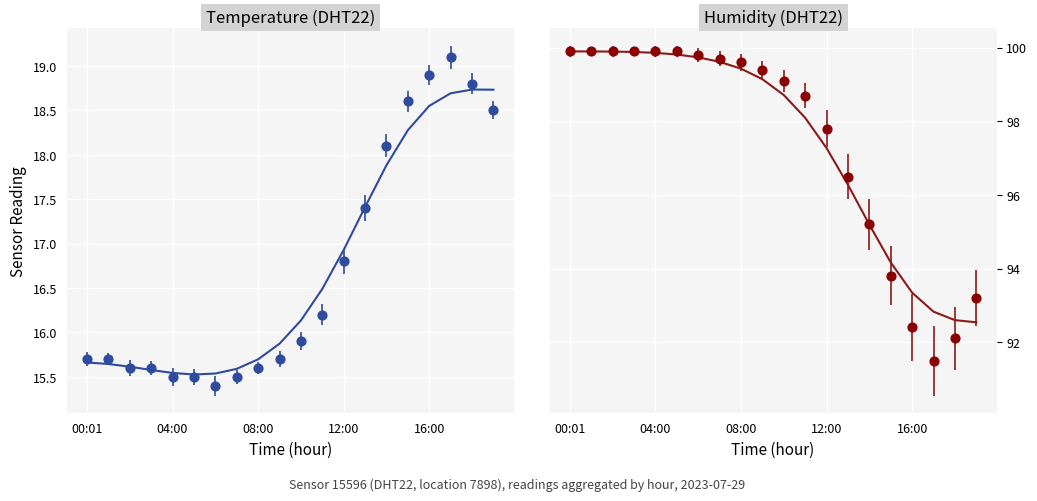

Which series has the widest spread of Y values?

humidity